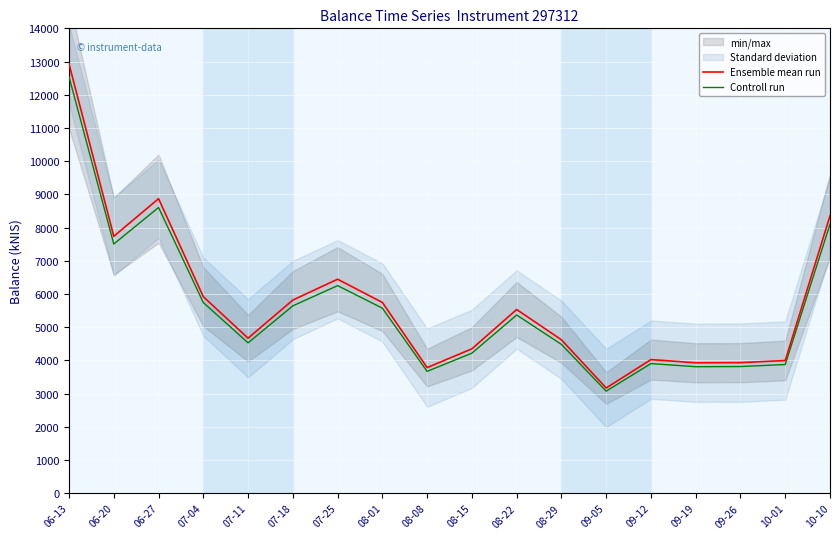

Rank the series by their average value, from highest to lowest.

Ensemble mean run, Controll run